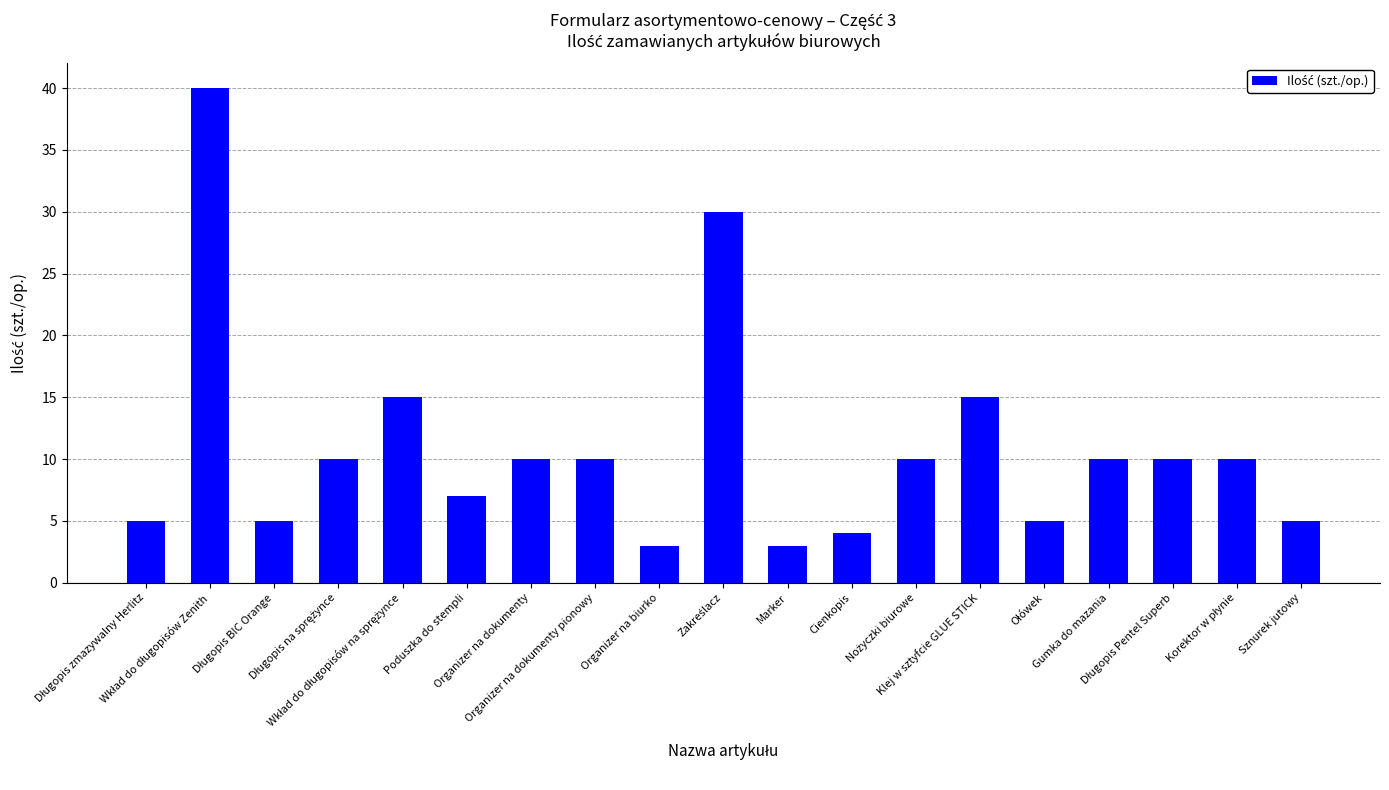

Are the bars grouped side by side (vs. stacked)?

No